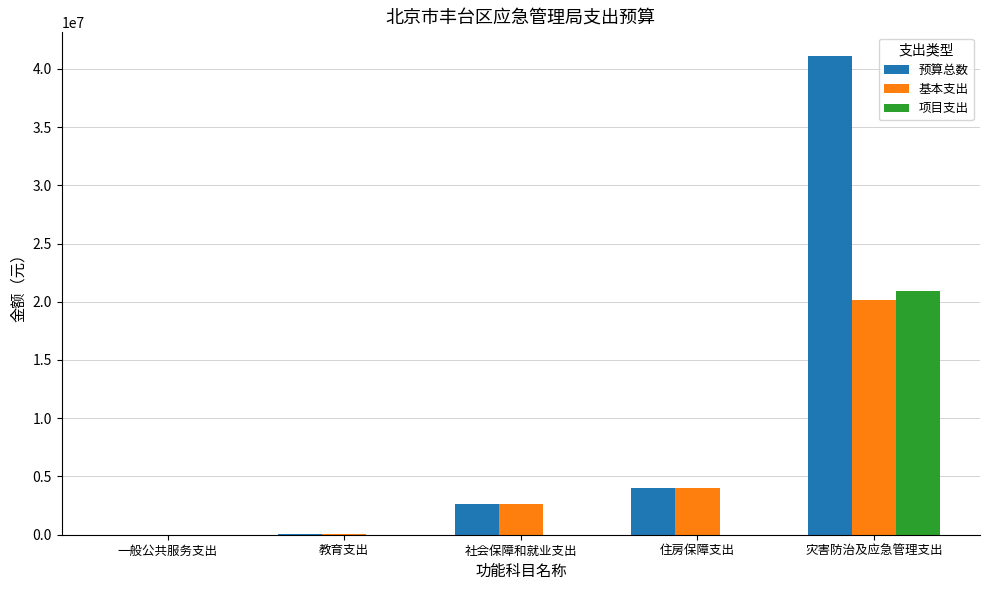

Which series has the largest total across all categories?

预算总数